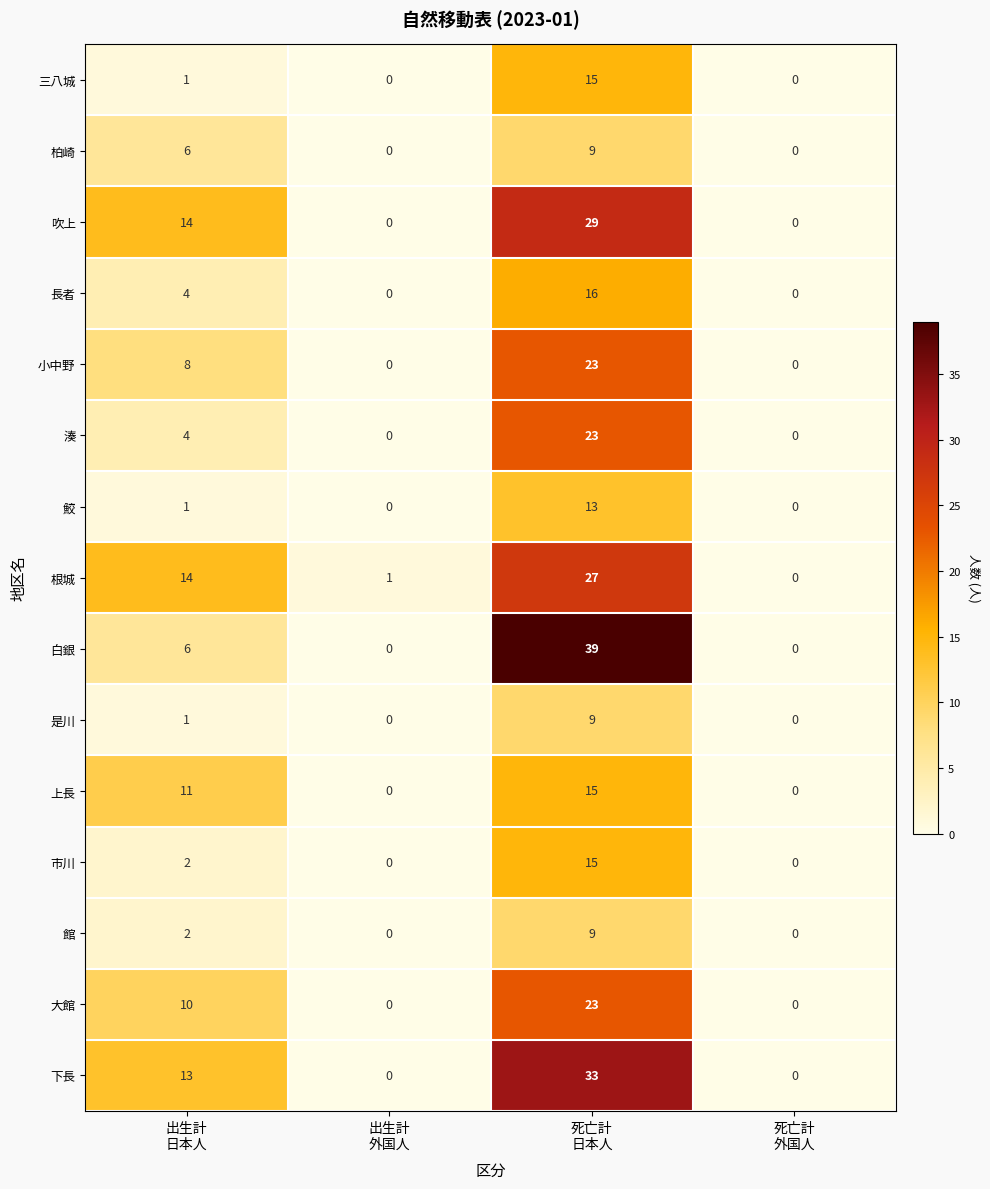

How many categories are shown in the chart?

4